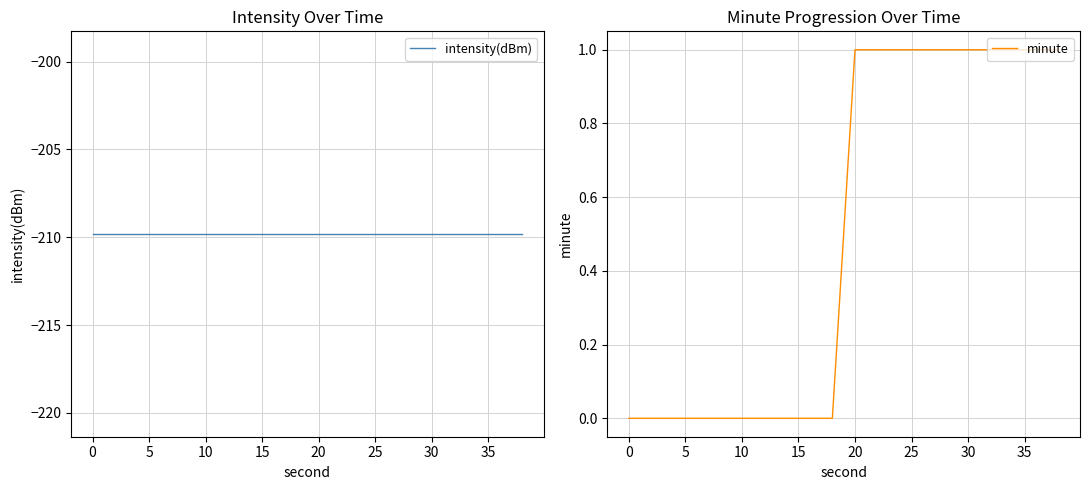

True or false: minute has more than 1 interior local peaks.

False